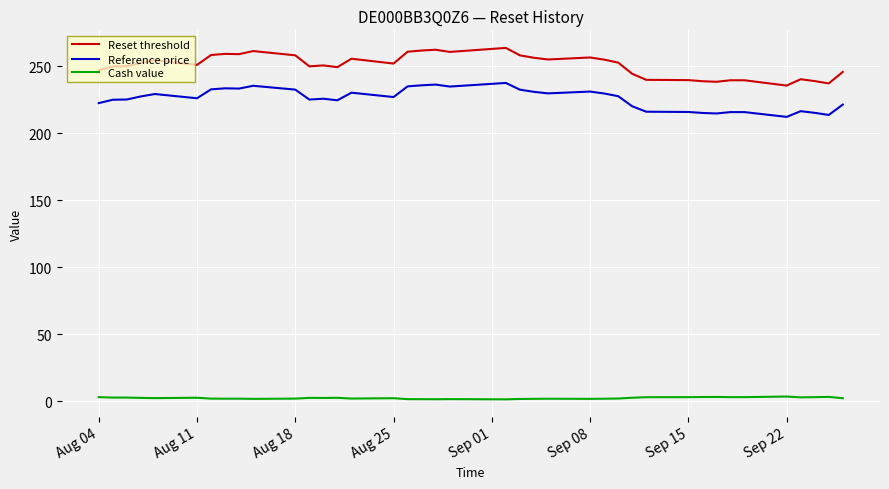

Which series has the largest total across all categories?

Reset threshold